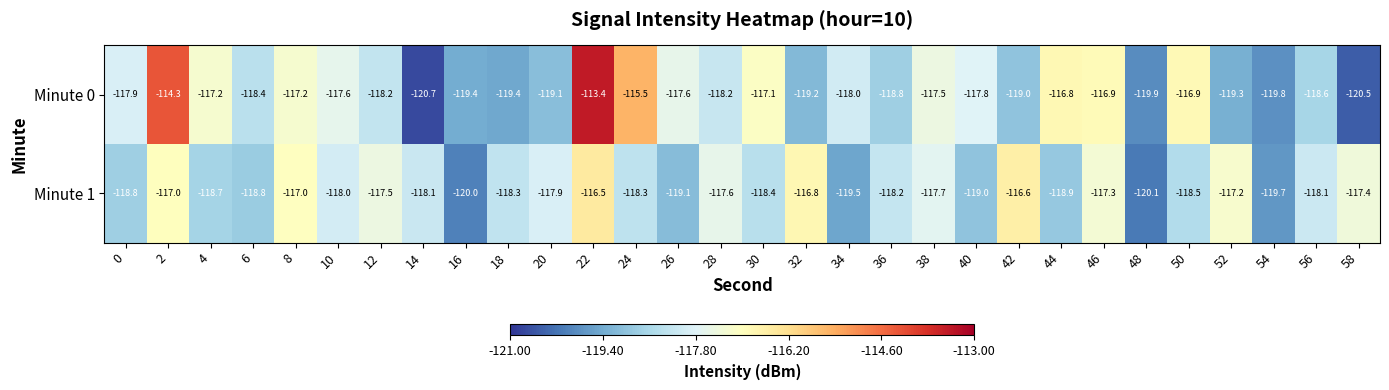

Rank the series by their average value, from lowest to highest.

Minute 1, Minute 0